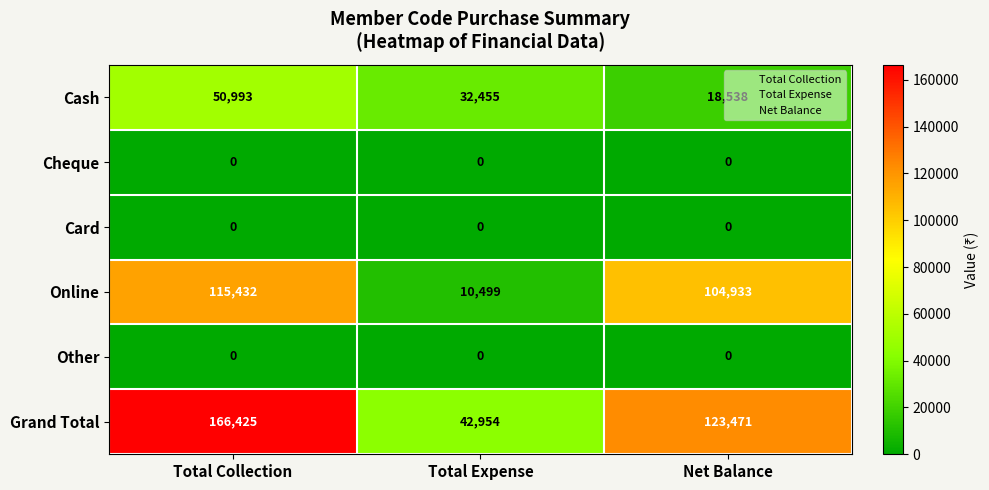

What is the total value across all series at Total Collection?

332850